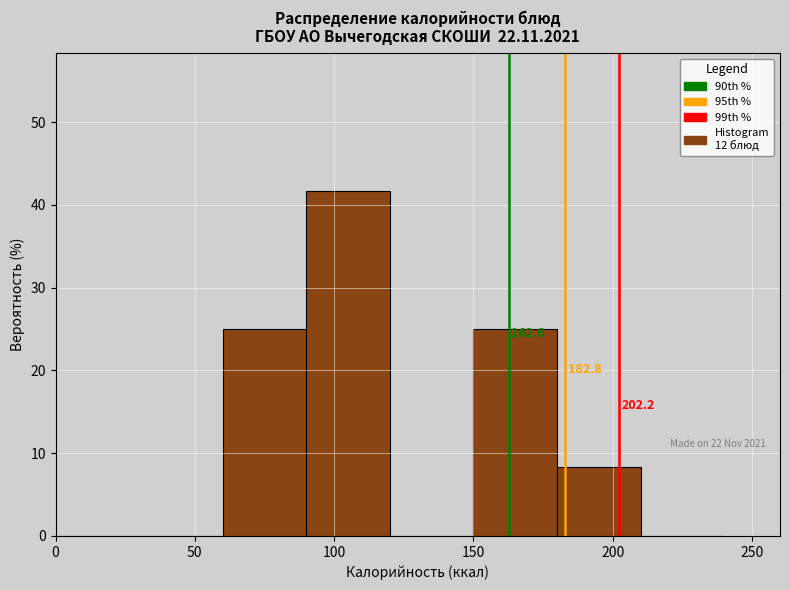

Over which range of the x-axis is the bar tallest?

90 to 120